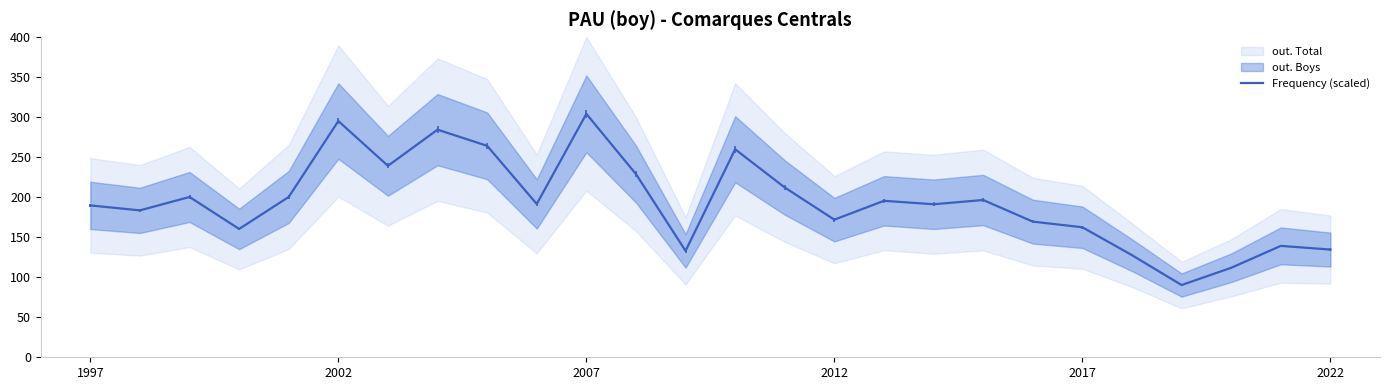

How many values are below 191?

12